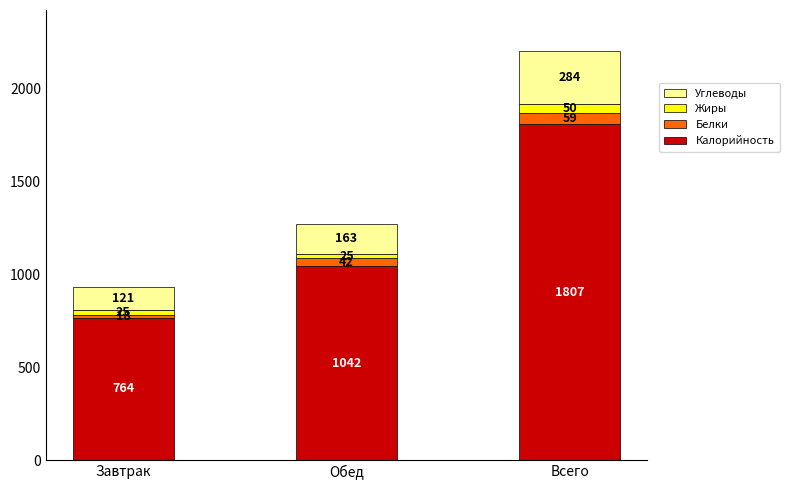

Read the Калорийность value at Обед.

1042.1